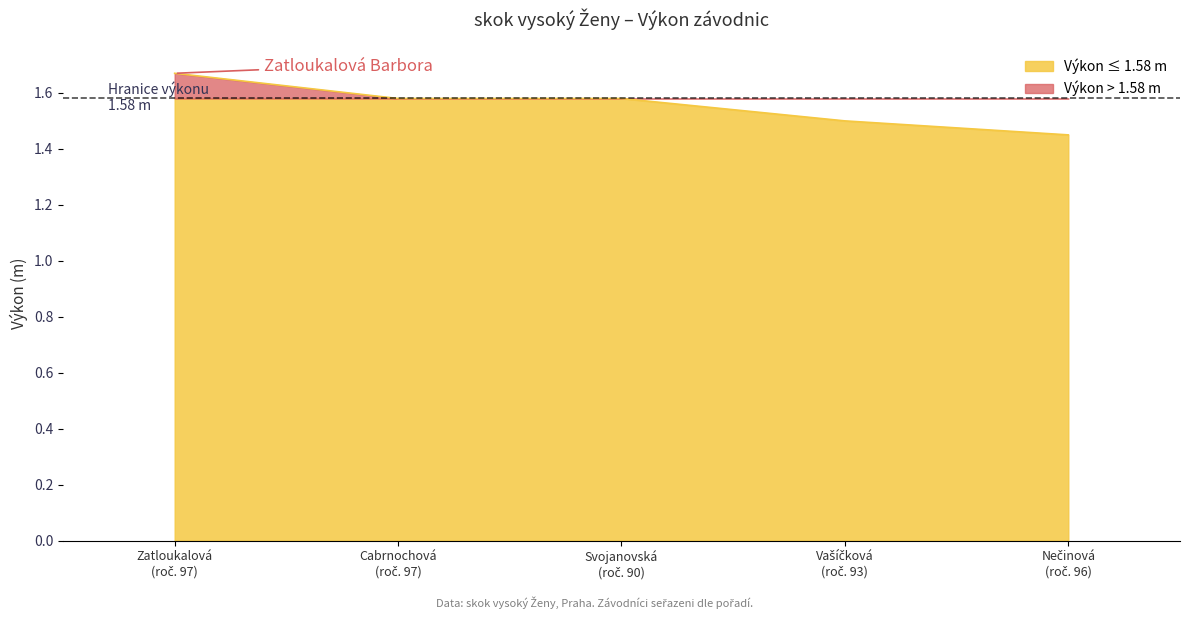

What position from the left is Nečinová (roč. 96)?

5